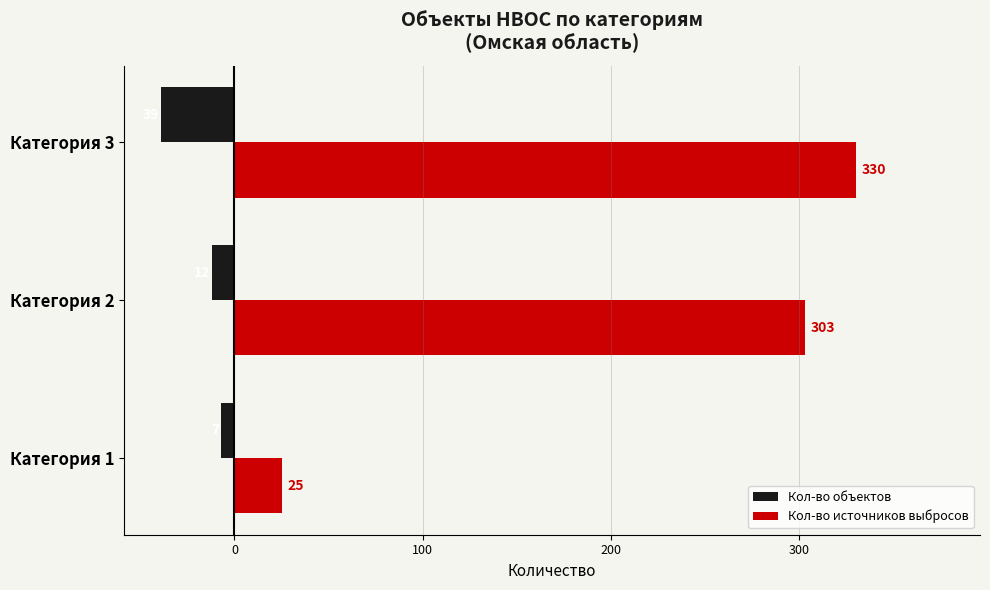

How many data points in Кол-во объектов are above -12?

1